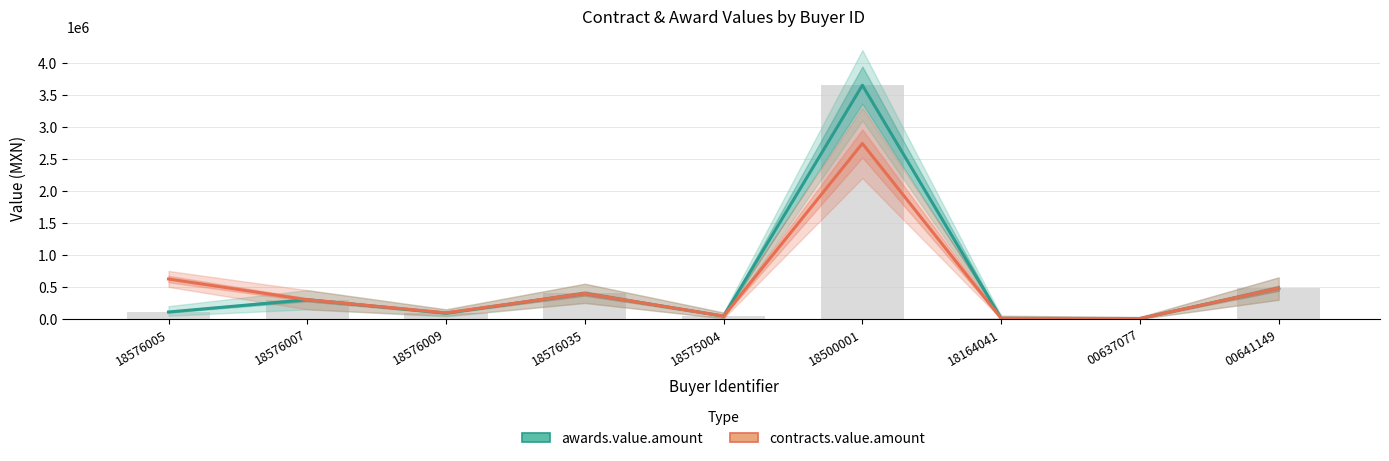

Is it true that contracts.value.amount equals 14402.1 at 18164041?

False